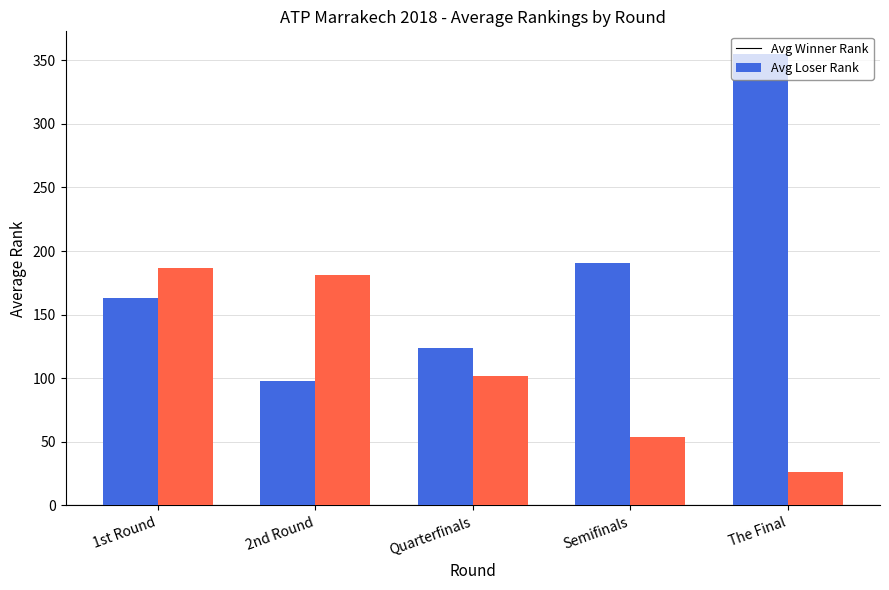

Rank the series at Quarterfinals from highest to lowest value.

Avg Winner Rank, Avg Loser Rank